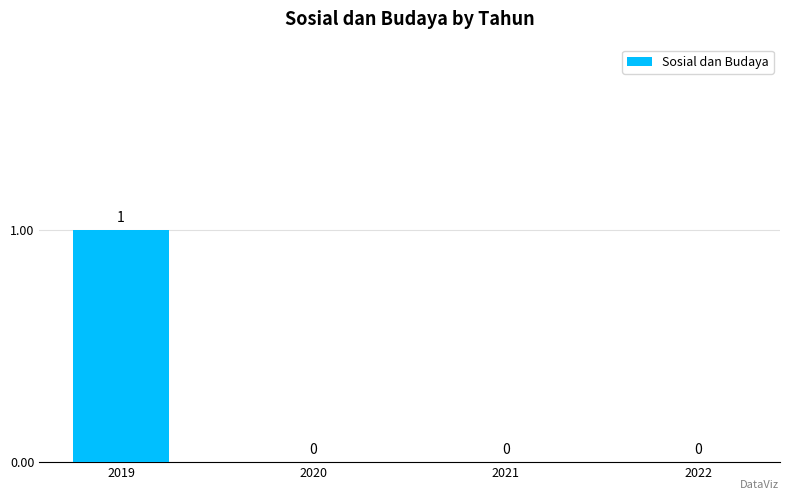

Which label corresponds to the largest value in the chart?

2019